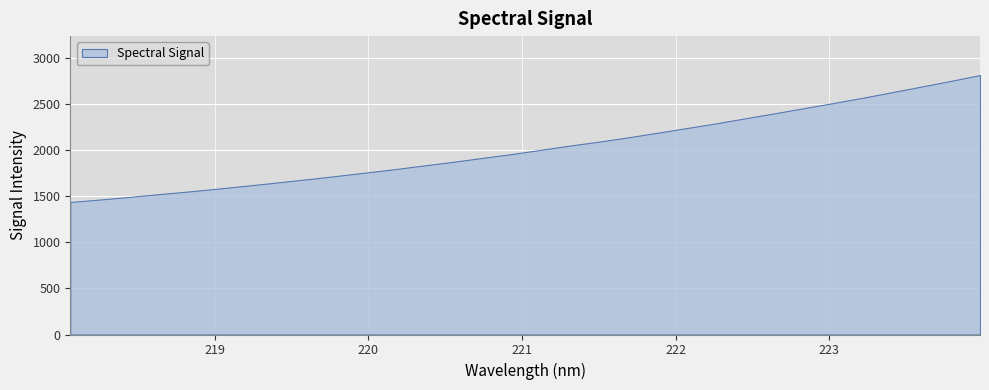

Count the number of data series in this chart.

1